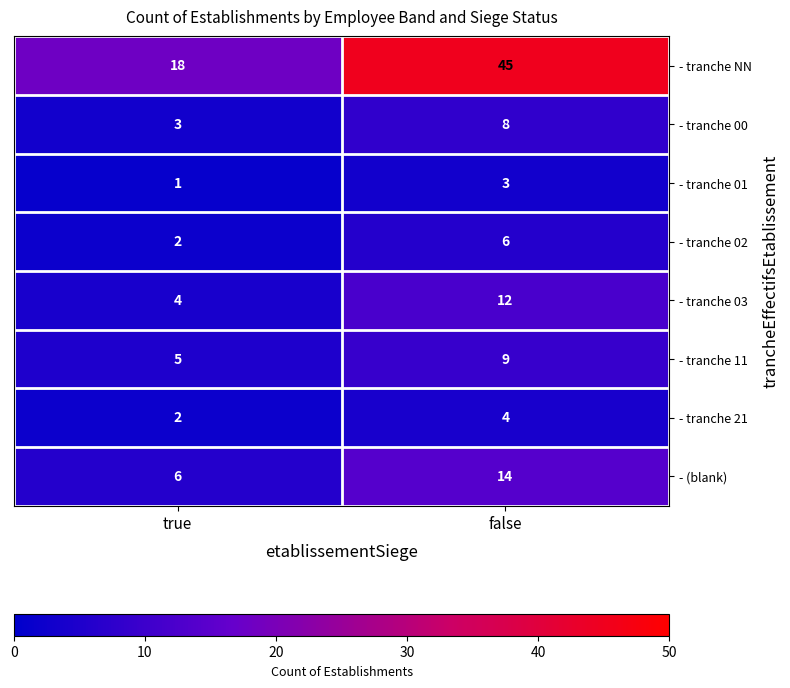

What is the minimum value shown in the chart?

1